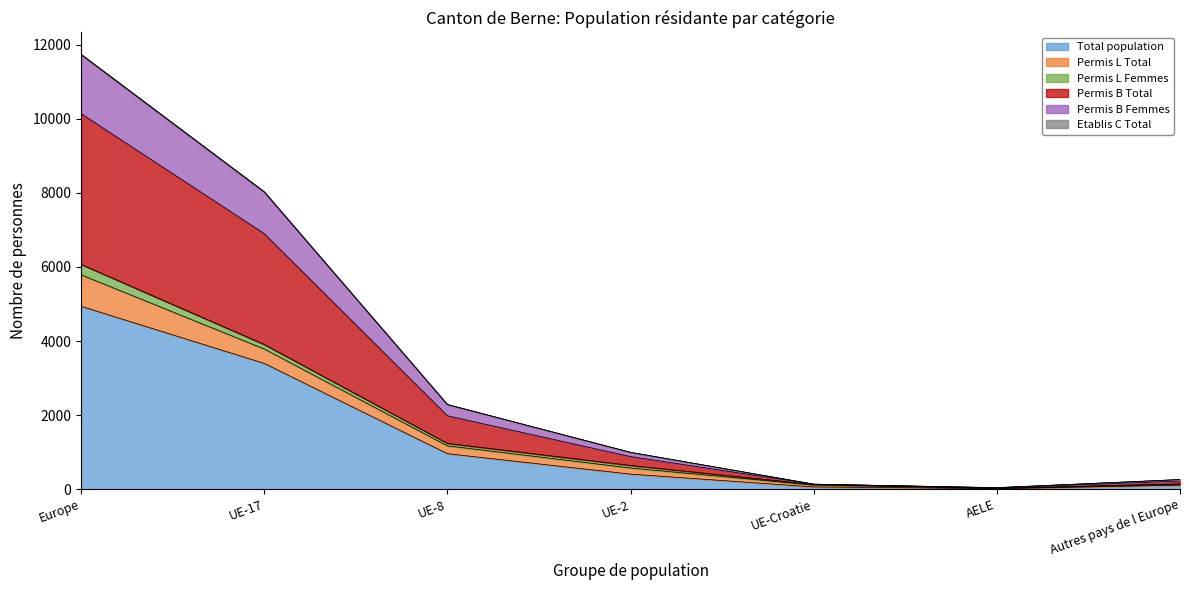

At which label does Total population reach its peak?

Europe